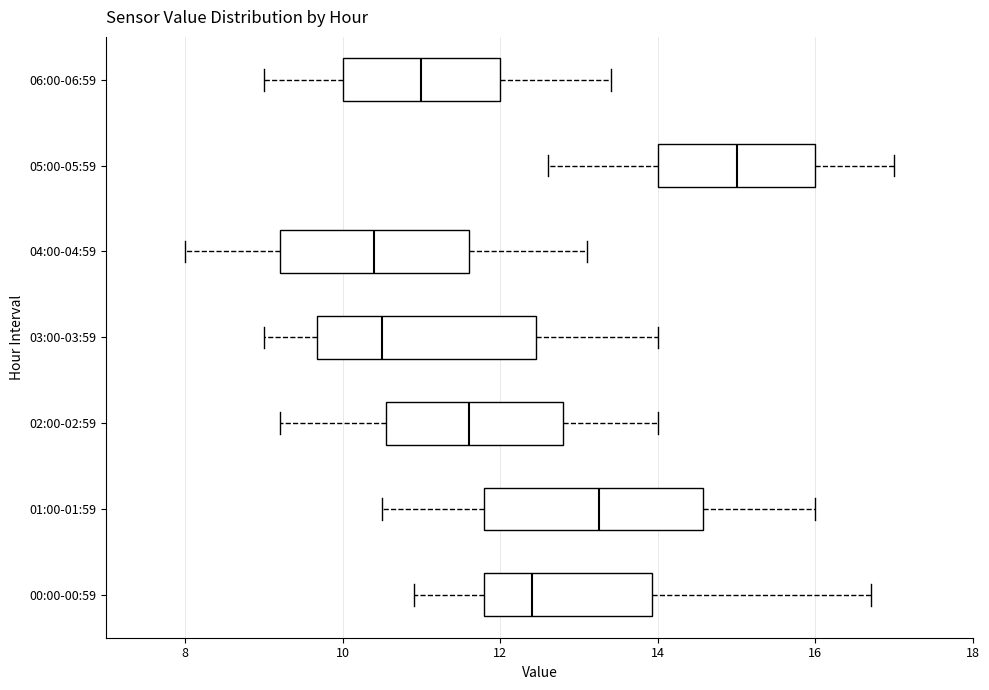

Where is the left edge of the box for 01:00-01:59 on the x-axis? The values are not printed on the chart, so give them approximately, as read against the axis.

11.8